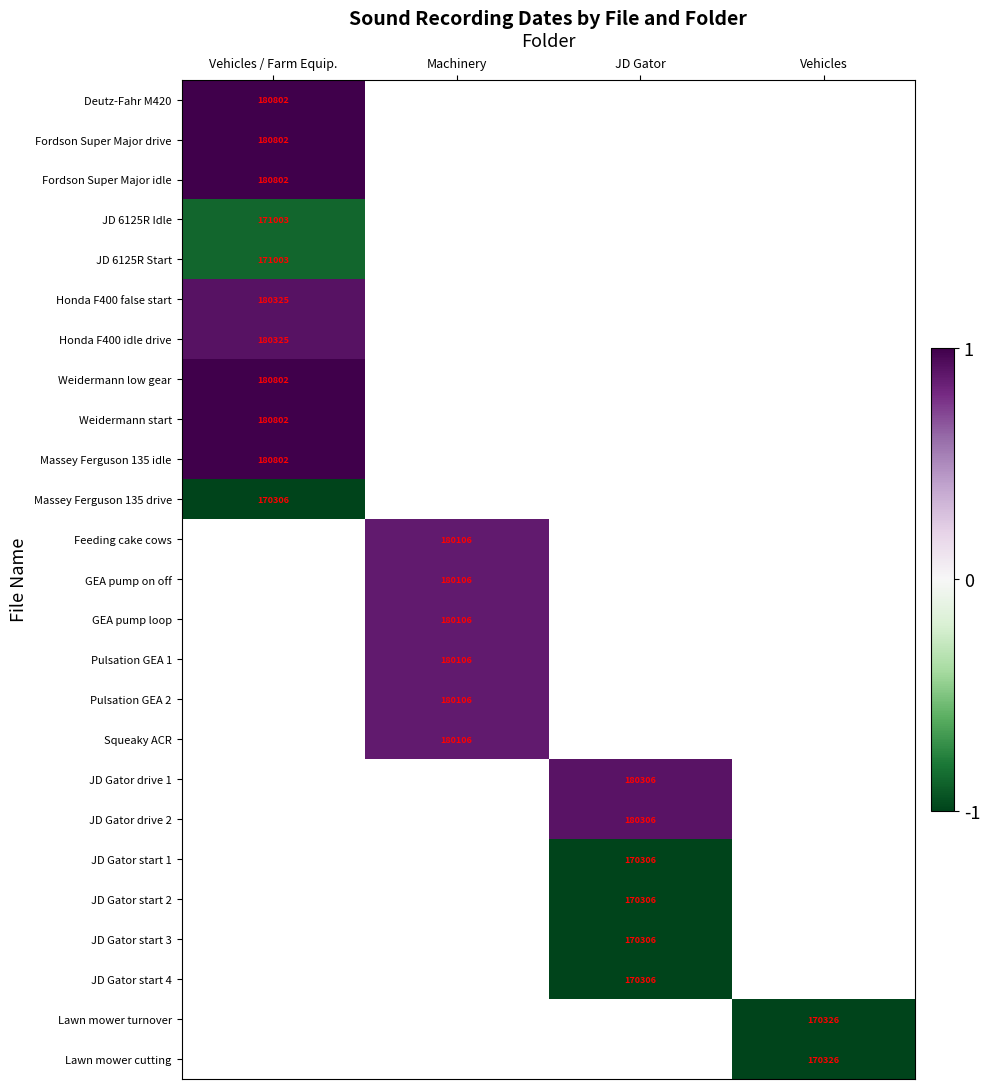

The Honda F400 false start series shows 282518 at Vehicles / Farm Equip.. True or false?

False